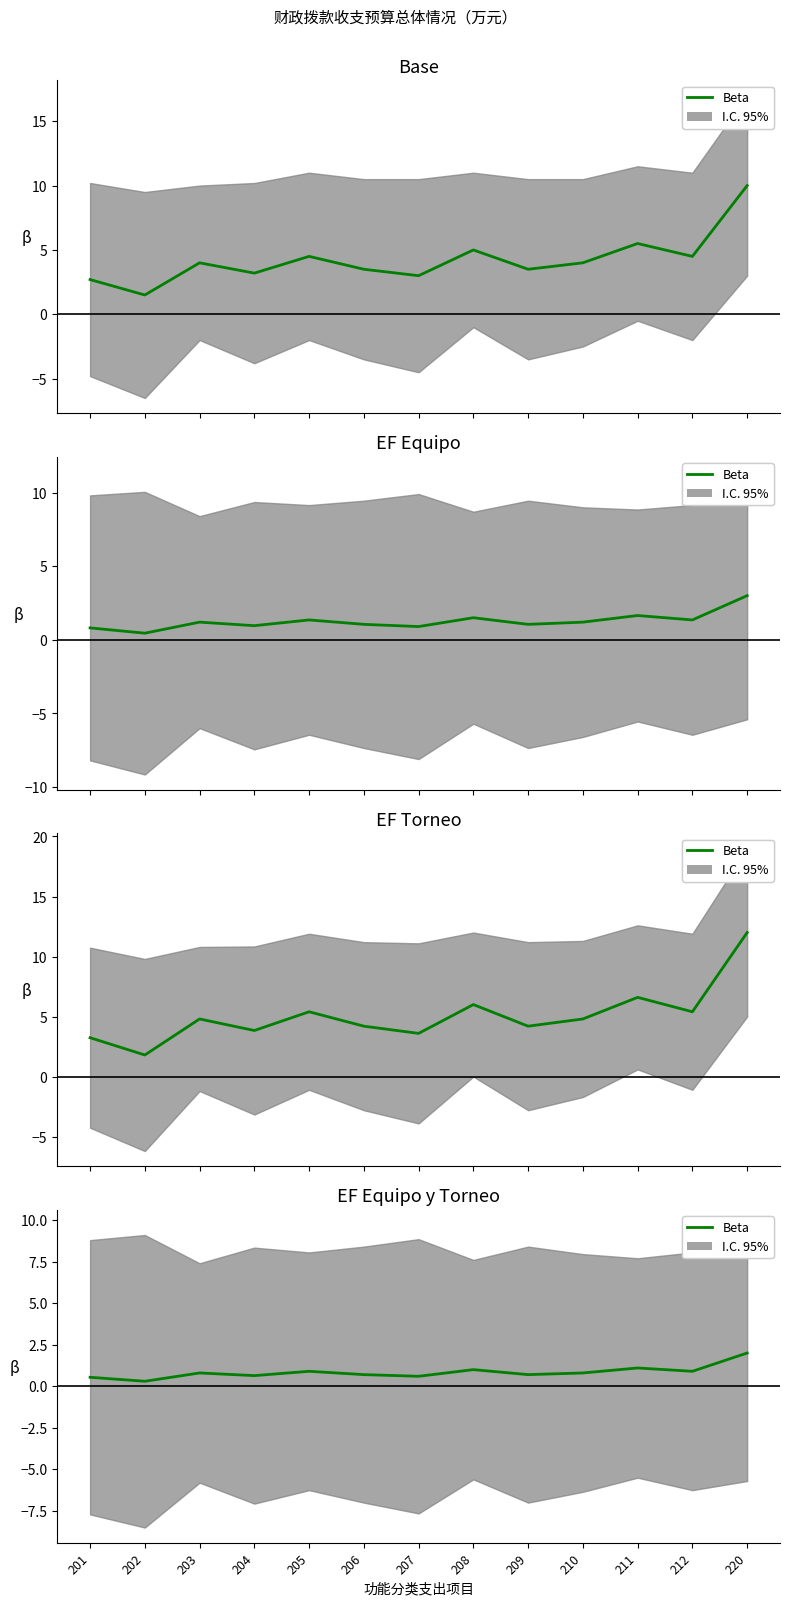

Between 209 and 208, which is larger?

208